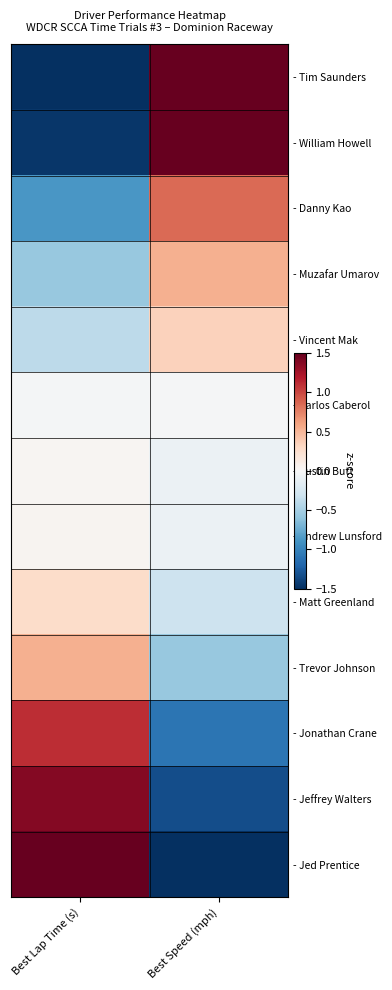

Which series changed the most between Best Lap Time (s) and Best Speed (mph)?

- Tim Saunders